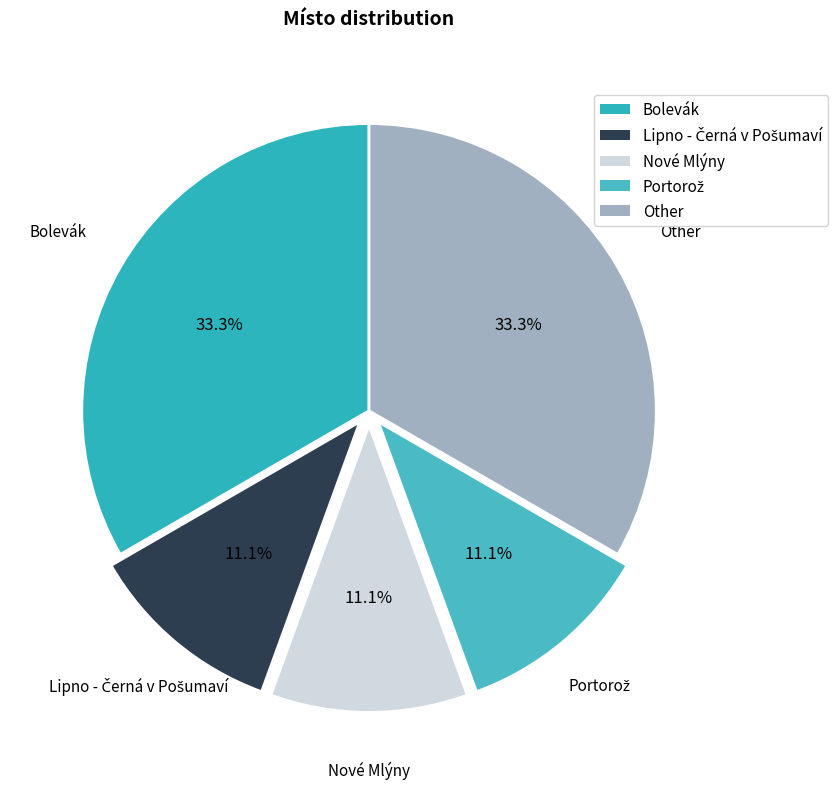

What percentage do Bolevák and Nové Mlýny together represent?

44.4%